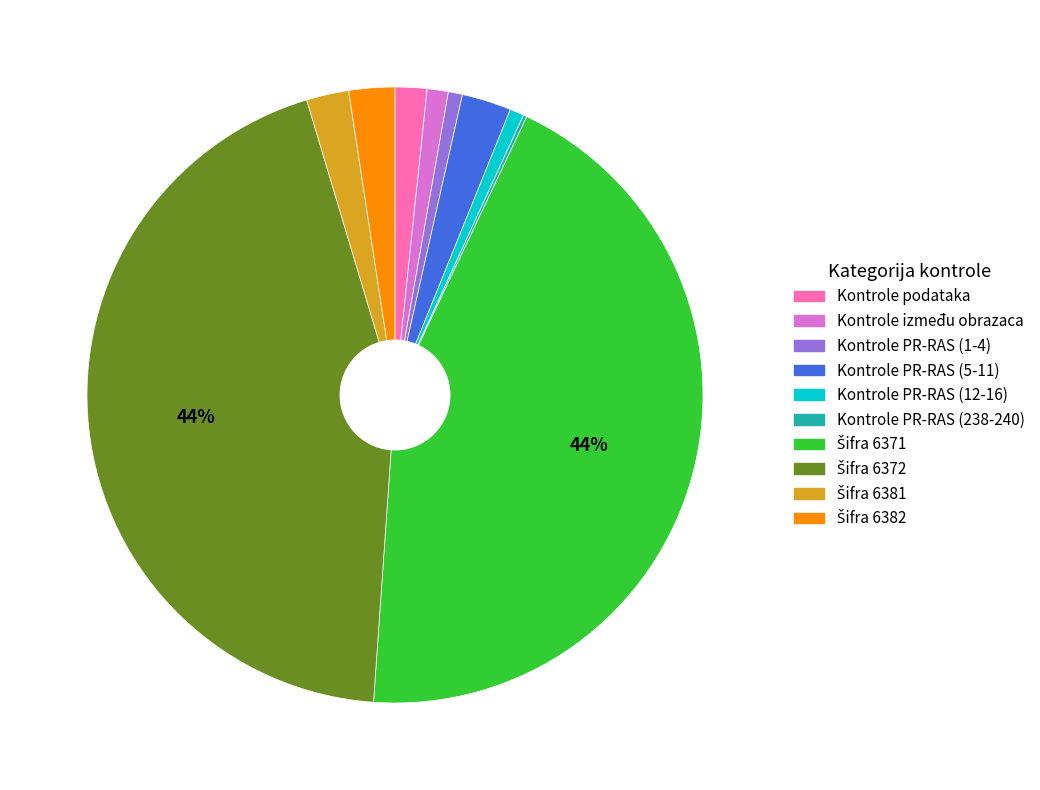

Does Kontrole PR-RAS (5-11) represent more than half of the total?

No